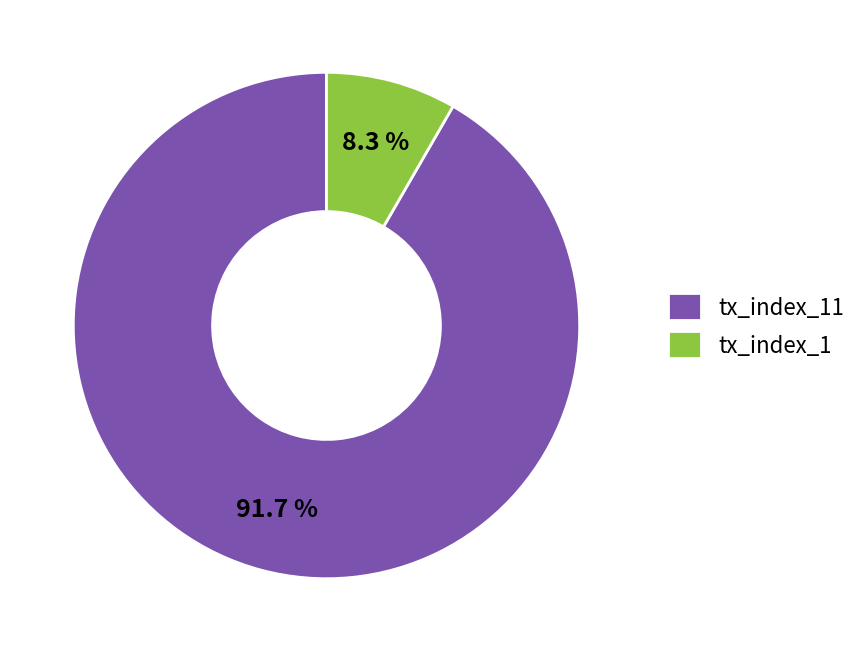

To the nearest percent, what is the difference between the largest and smallest slice percentages?

83%